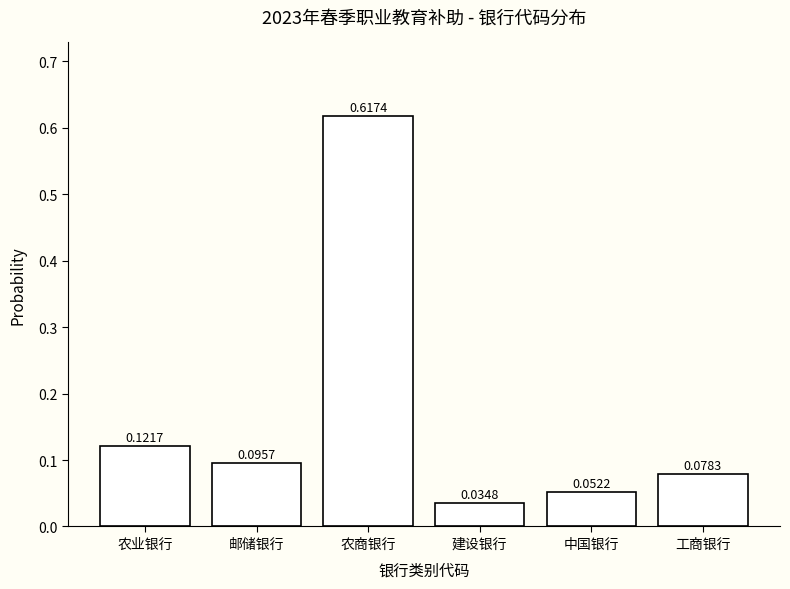

Which label corresponds to the smallest value in the chart?

建设银行